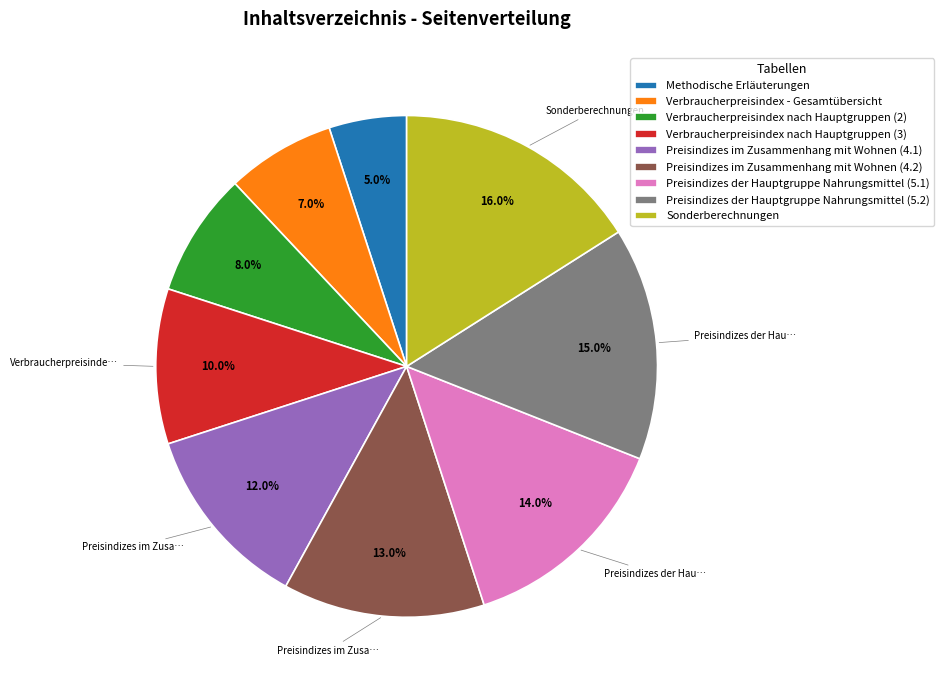

What percentage do Preisindizes im Zusammenhang mit Wohnen (4.1) and Preisindizes der Hauptgruppe Nahrungsmittel (5.2) together represent?

27.0%